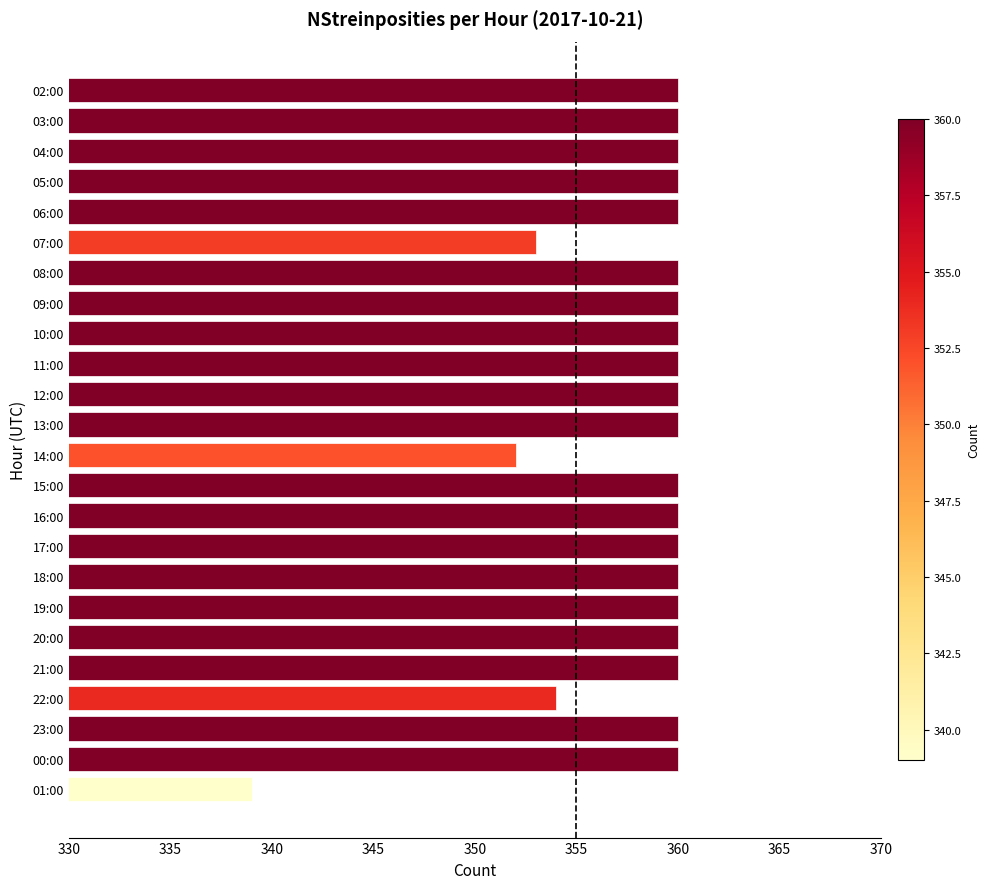

At which label is the value closest to 349?

14:00